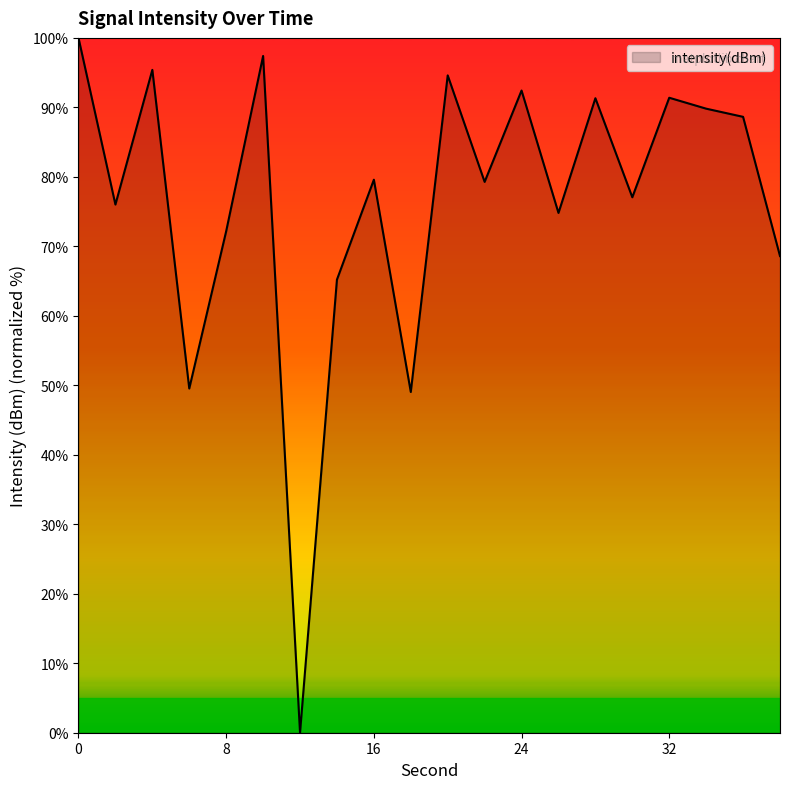

What is the greatest value displayed?

100.0